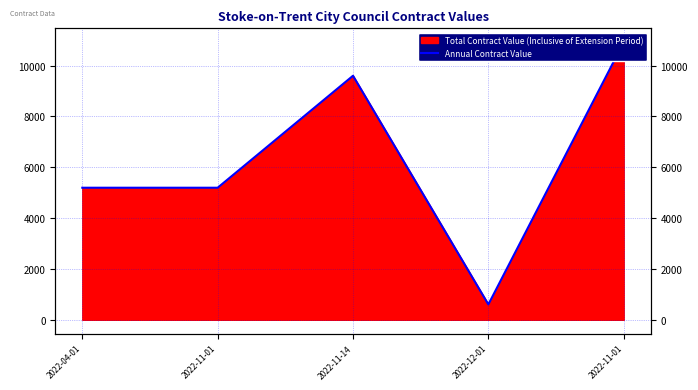

How many interior local peaks (higher than both neighbors) does the data have?

1